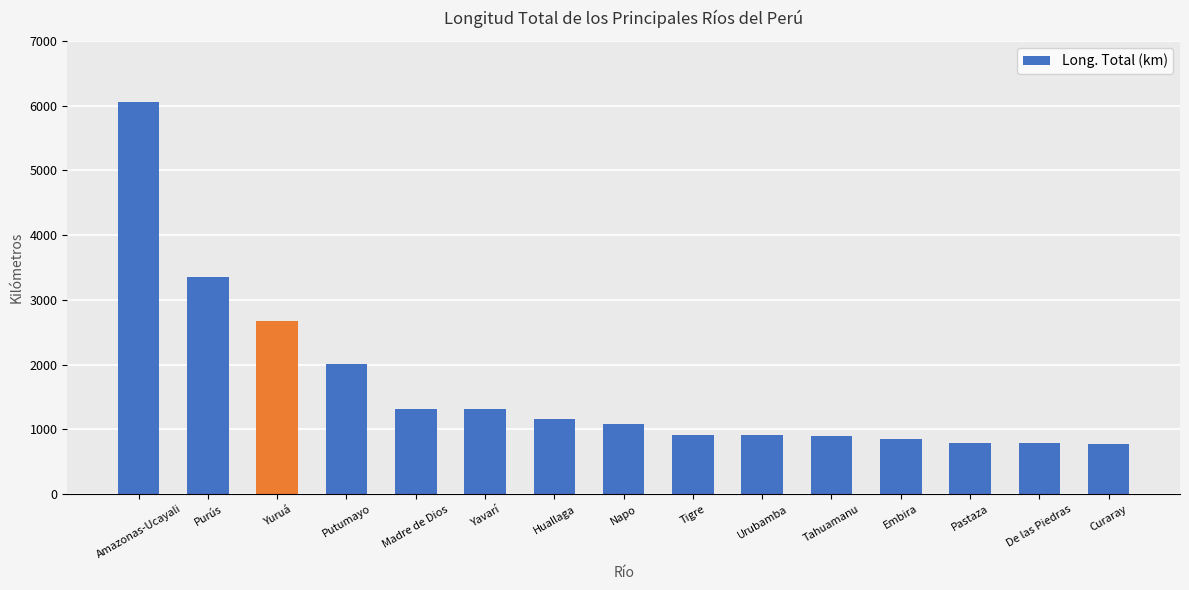

What is the ratio of the value at Napo to the value at Tahuamanu?

1.2